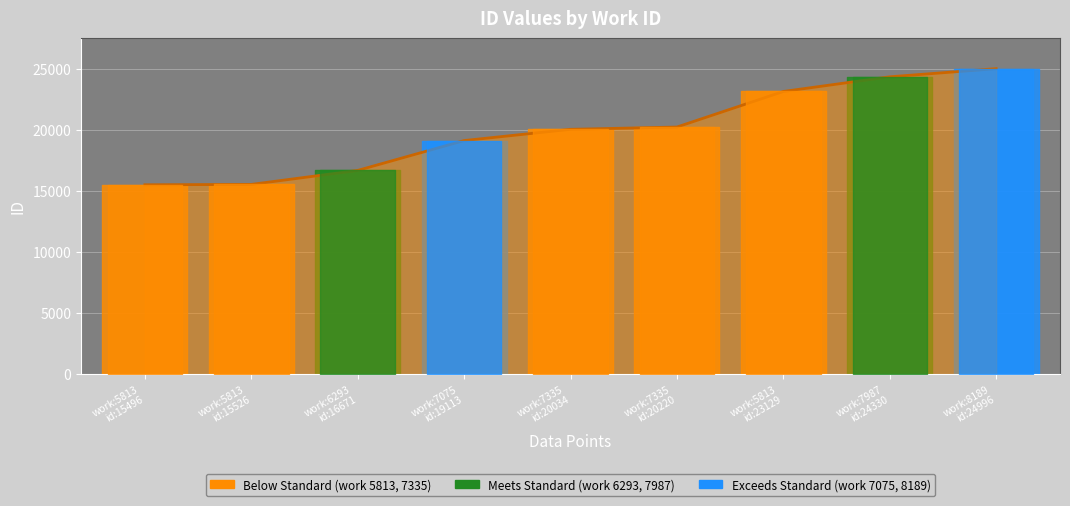

What position from the left is work:7987
id:24330?

8